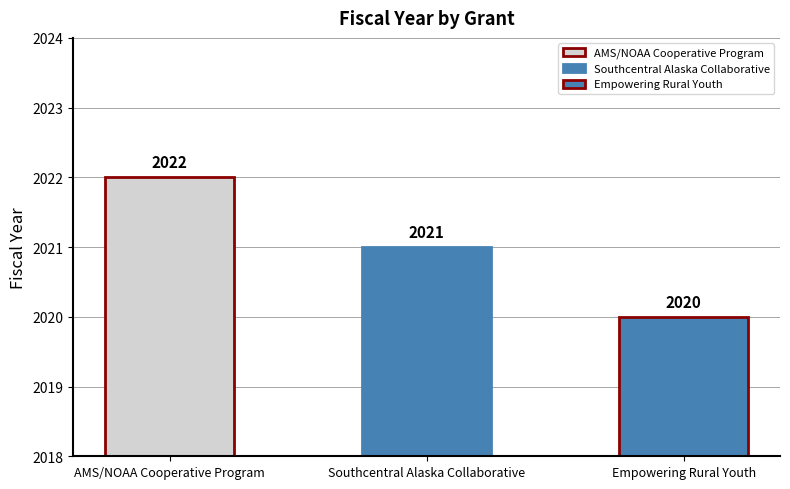

List the labels in order of value, largest first.

AMS/NOAA Cooperative Program, Southcentral Alaska Collaborative, Empowering Rural Youth